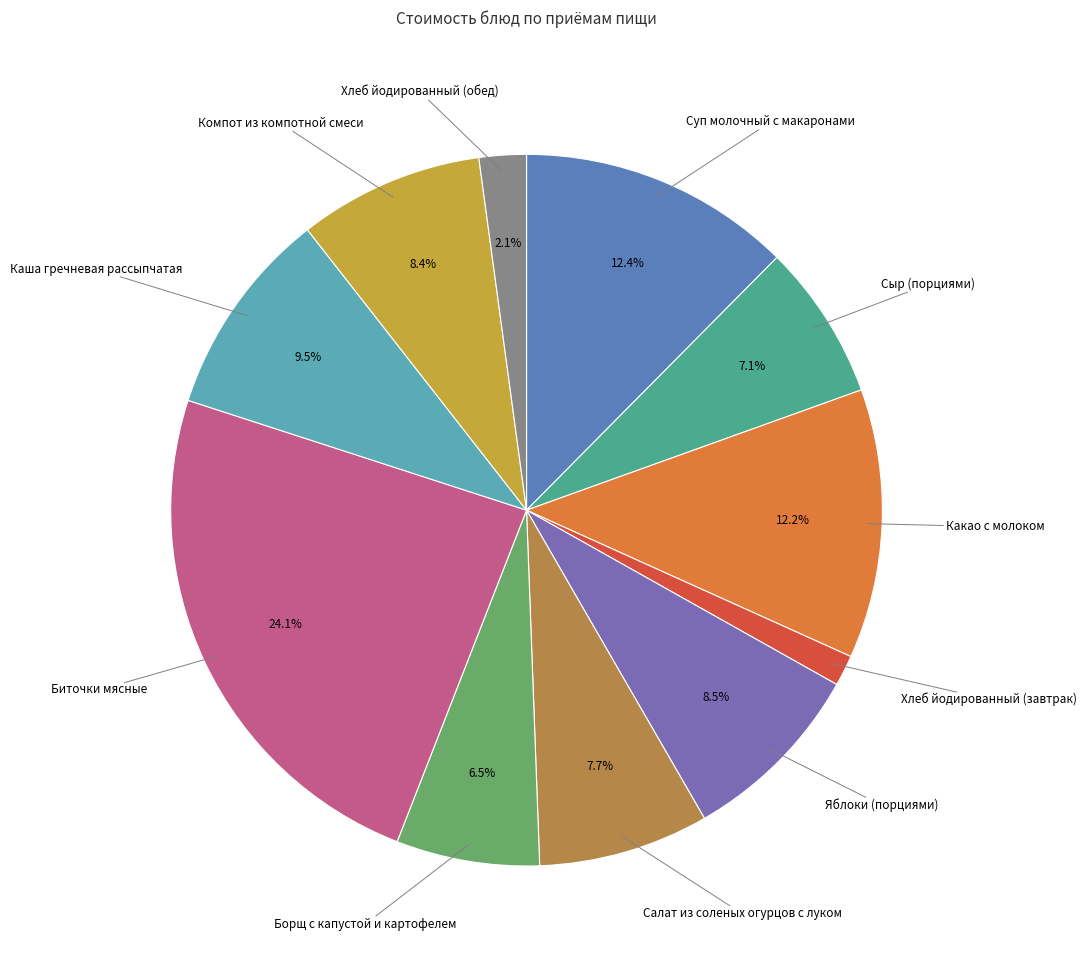

To the nearest percent, what is the difference between the largest and smallest slice percentages?

23%